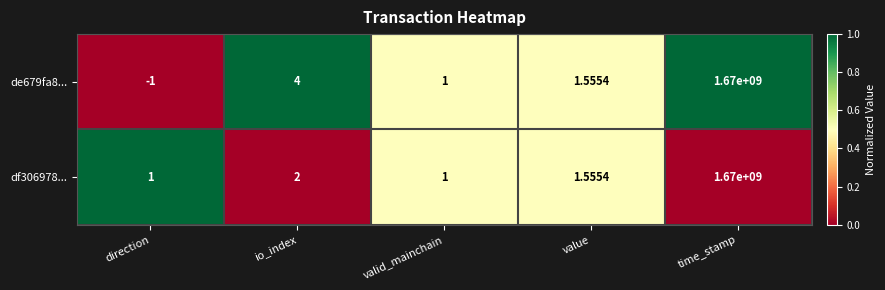

At which label does de679fa8... first exceed 1?

io_index